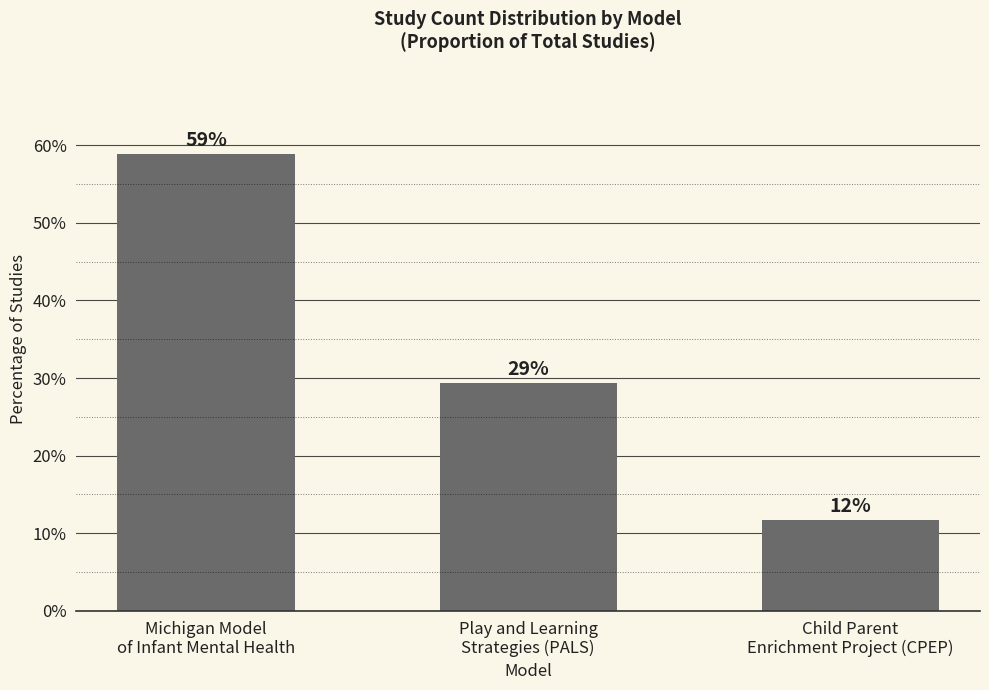

What position from the right is Child Parent
Enrichment Project (CPEP)?

1